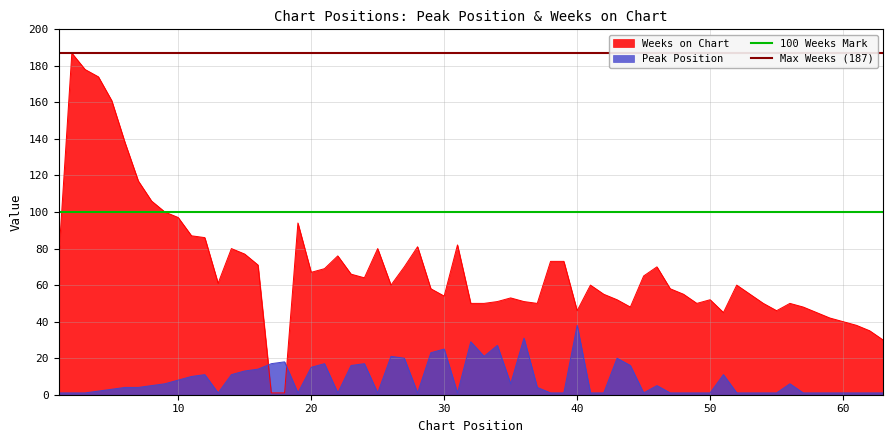

How many times do Peak Position and Weeks on Chart cross each other?

2